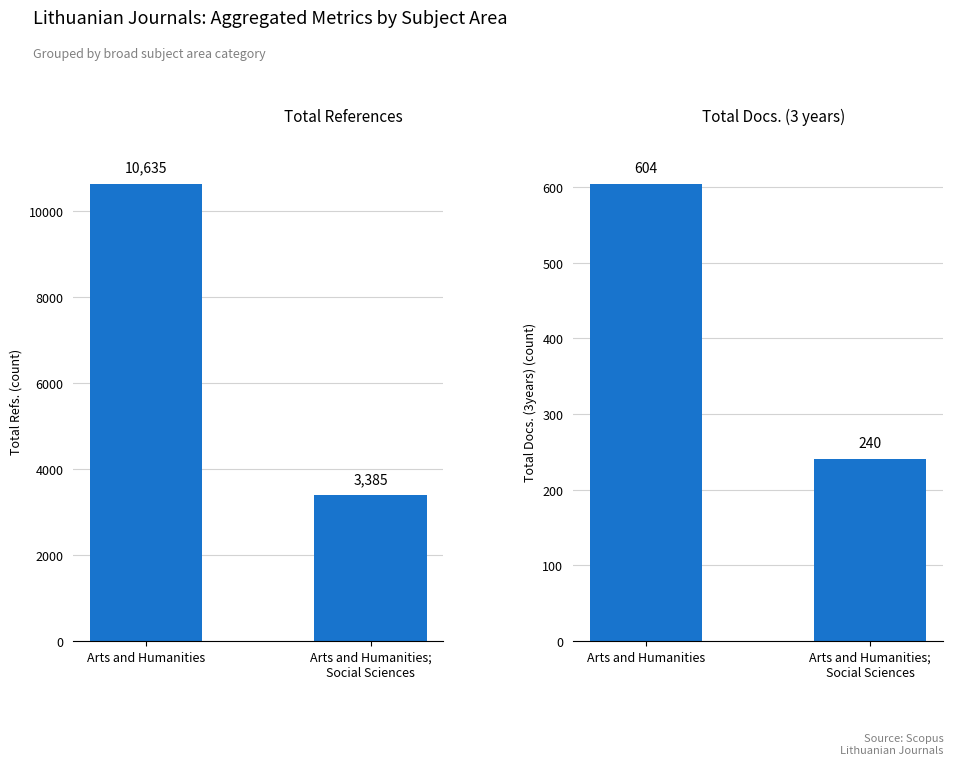

What is the label of the 1st bar from the right?

Arts and Humanities;
Social Sciences